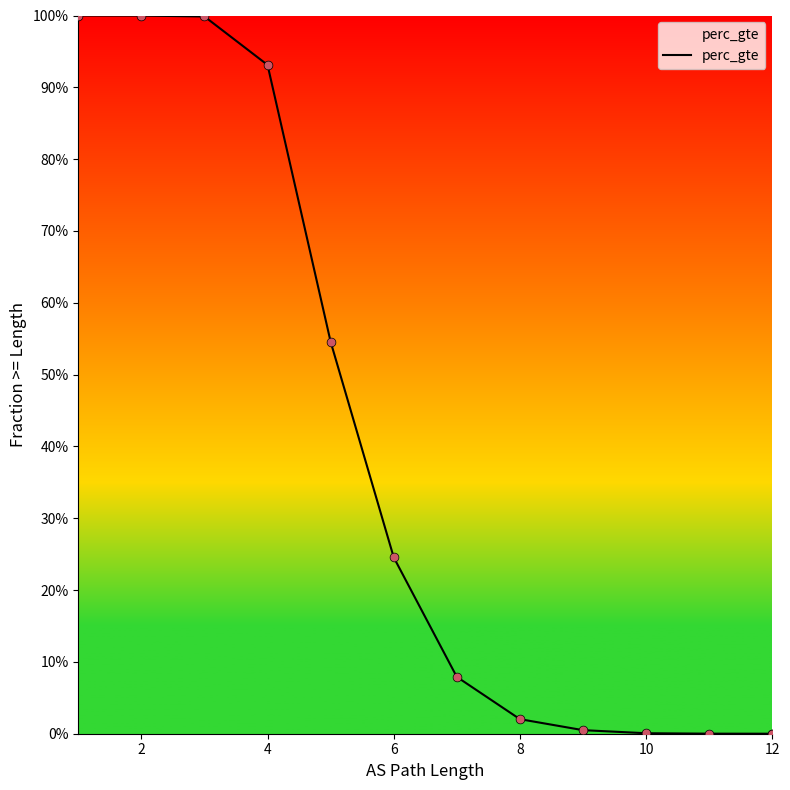

Which has a higher value, 2 or 6?

2